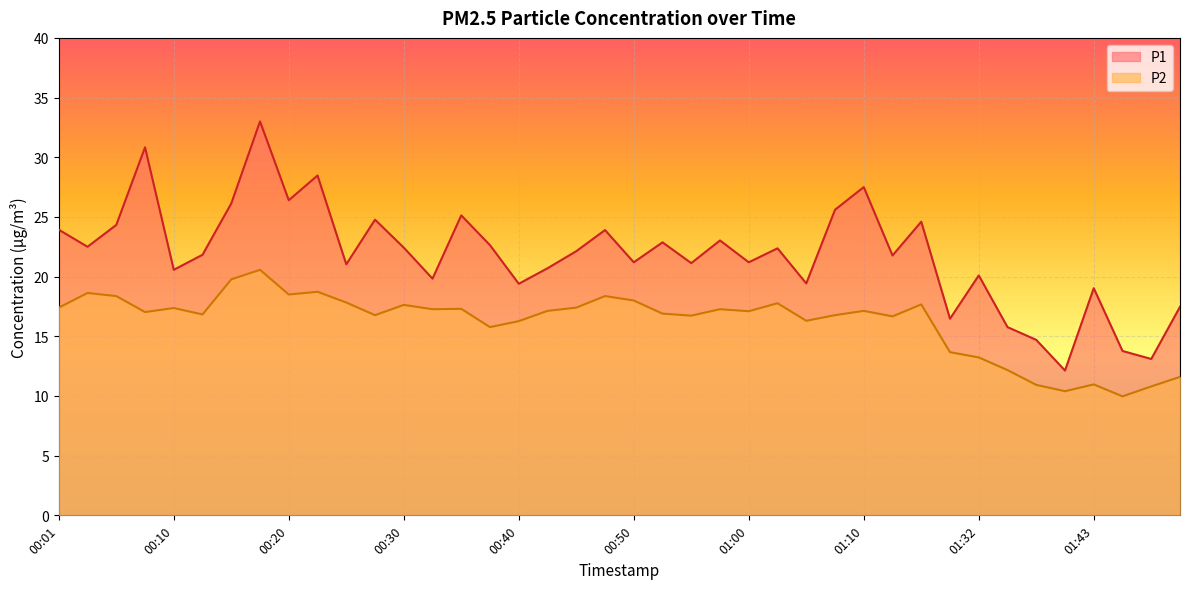

True or false: P2 and P1 cross at least once.

False